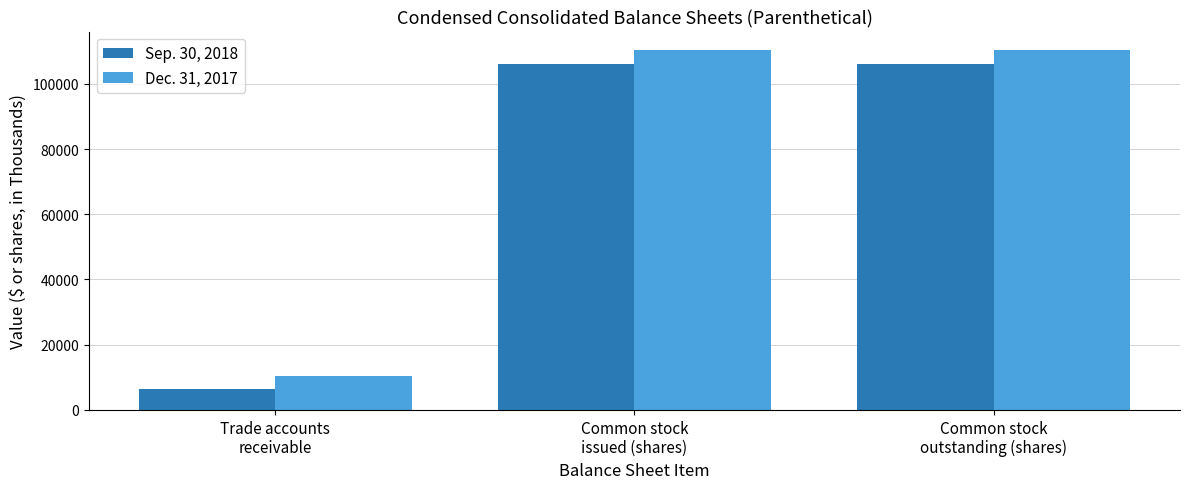

List the series in order of their overall mean, lowest first.

Sep. 30, 2018, Dec. 31, 2017